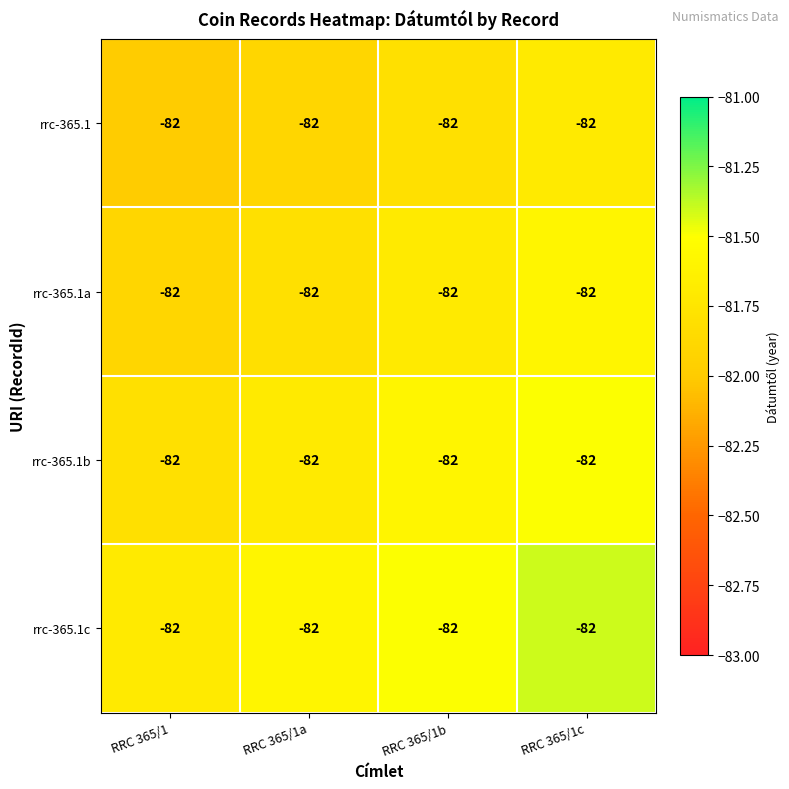

Reading left to right, what are all the values shown in this chart?

rrc-365.1: RRC 365/1=-82.0	RRC 365/1a=-82.0	RRC 365/1b=-82.0	RRC 365/1c=-82.0
rrc-365.1a: RRC 365/1=-82.0	RRC 365/1a=-82.0	RRC 365/1b=-82.0	RRC 365/1c=-82.0
rrc-365.1b: RRC 365/1=-82.0	RRC 365/1a=-82.0	RRC 365/1b=-82.0	RRC 365/1c=-82.0
rrc-365.1c: RRC 365/1=-82.0	RRC 365/1a=-82.0	RRC 365/1b=-82.0	RRC 365/1c=-82.0